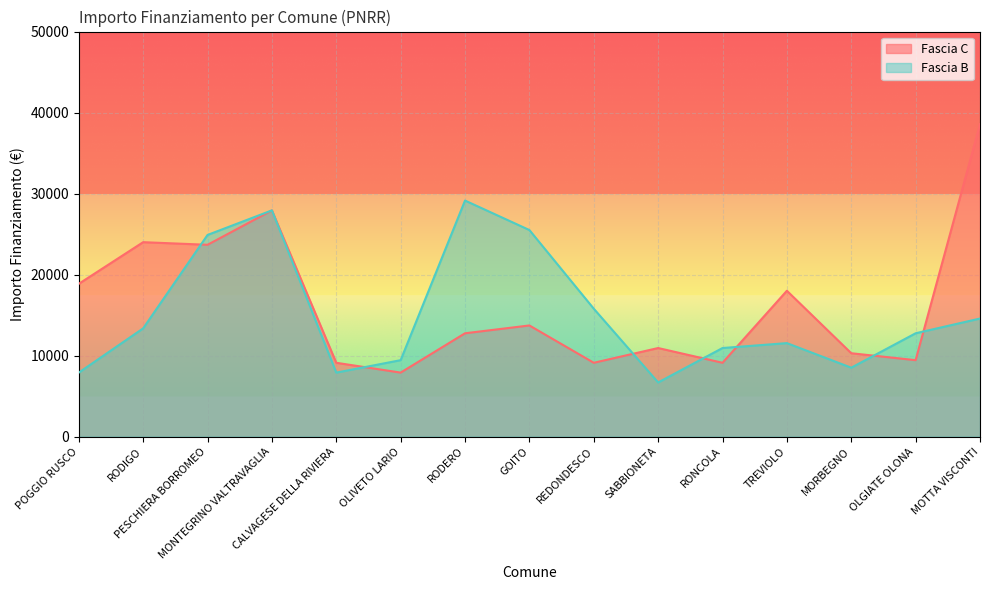

True or false: Fascia B has more than 0 interior local peaks.

True